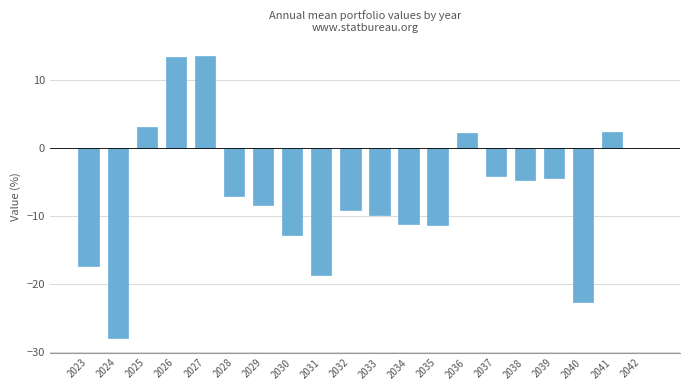

What is the sum of all values?

-134.8